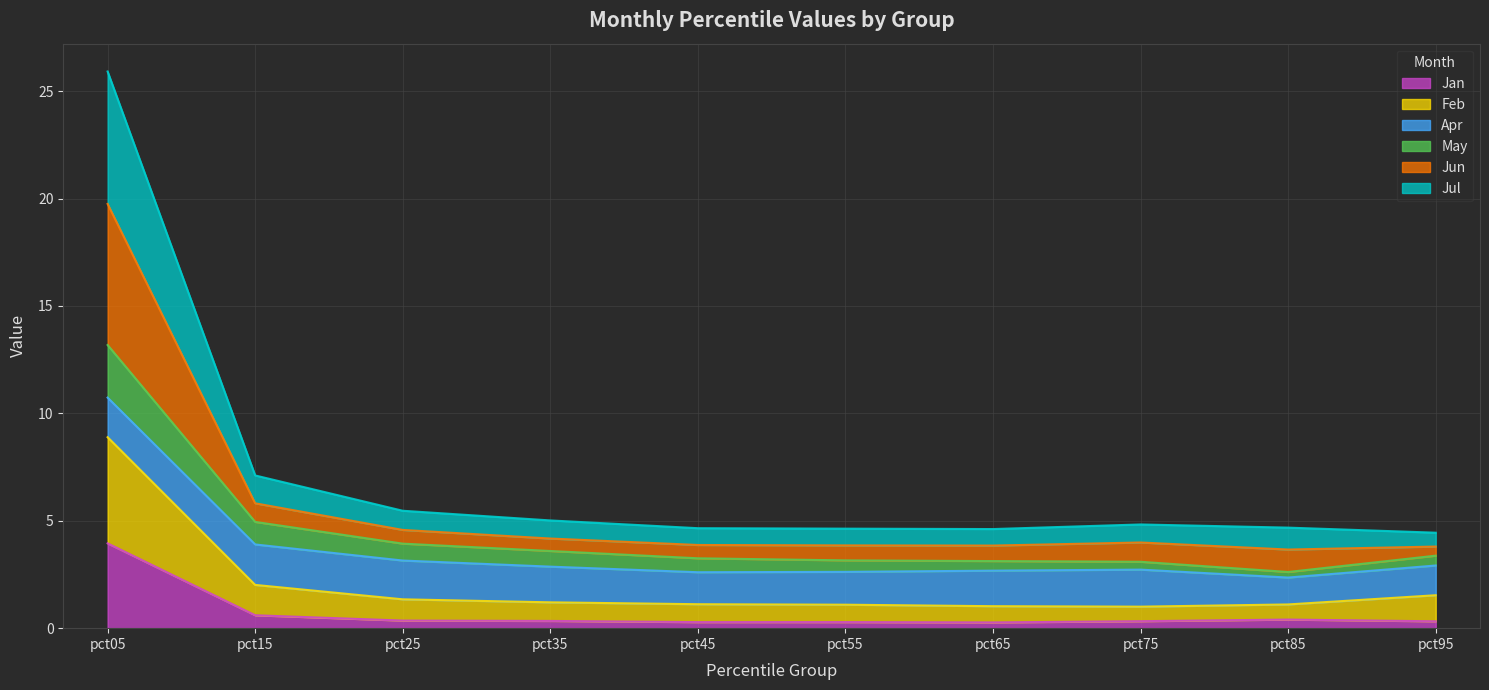

Between pct25 and pct85, which series saw the biggest shift?

May